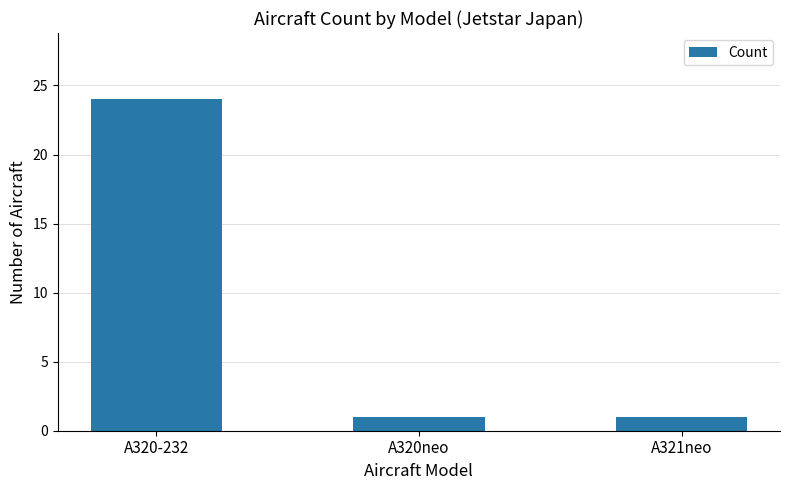

What is the ratio of the value at A320neo to the value at A321neo?

1.0